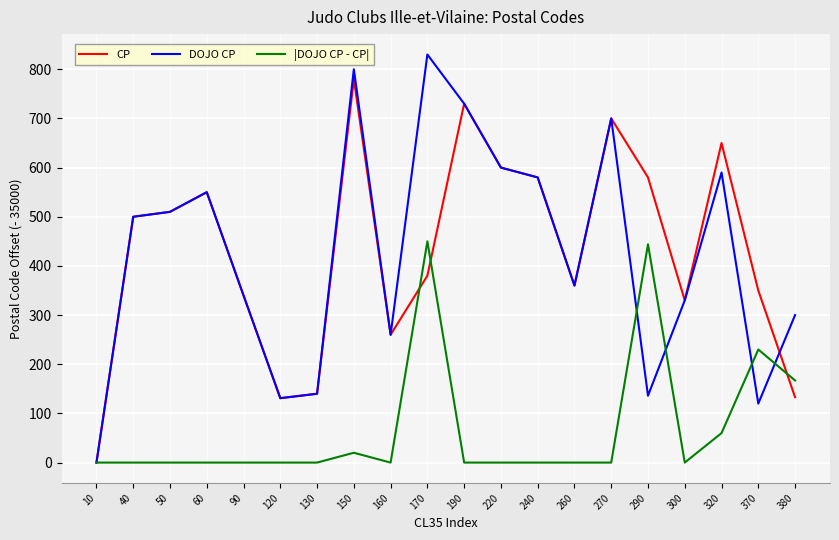

What is the greatest value displayed?

830